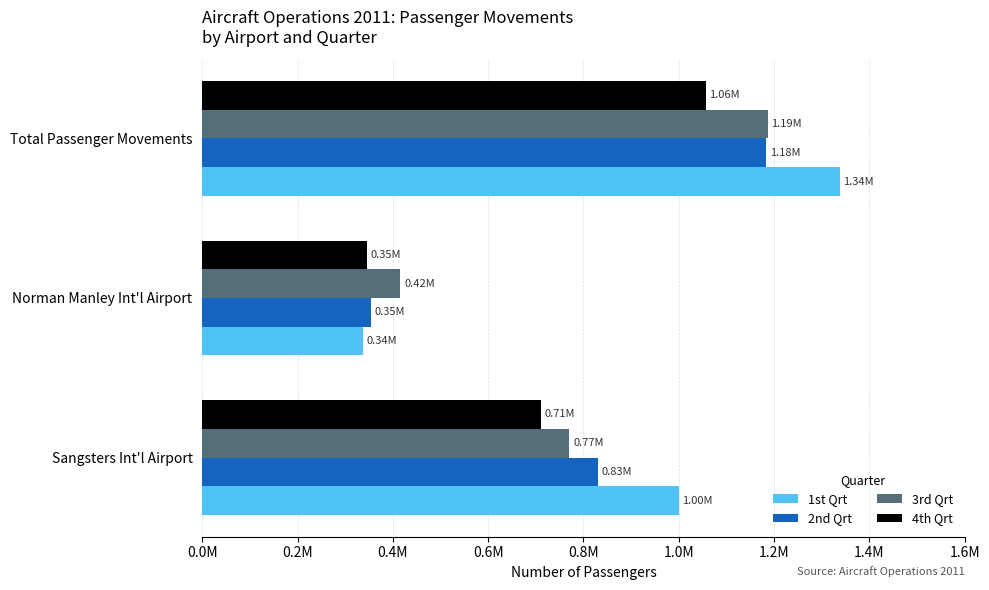

Which series has the largest total across all categories?

1st Qrt